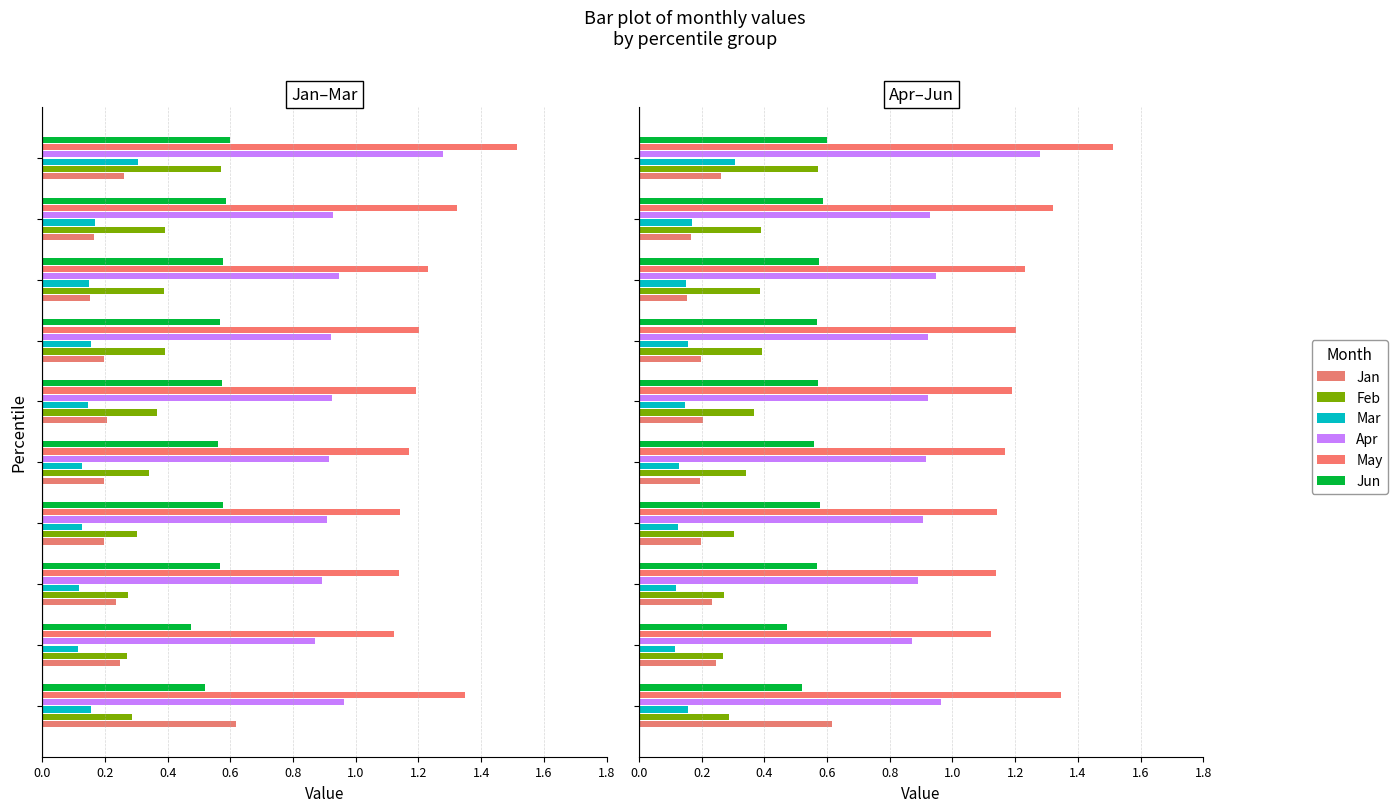

True or false: Jan has a value of 0.2 at 1.6.

False